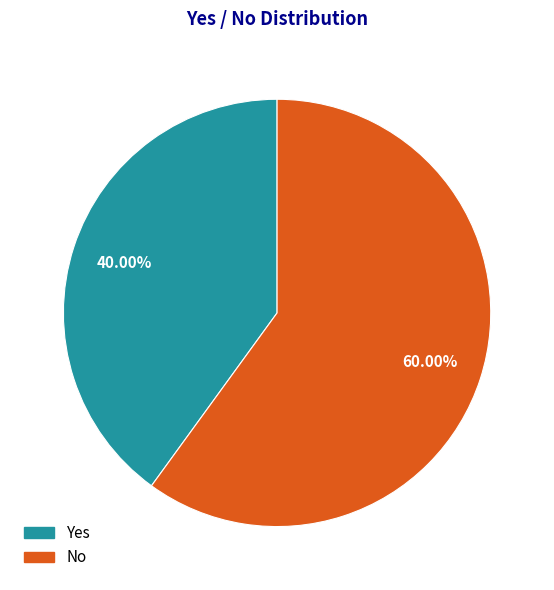

To the nearest percent, what is the average slice percentage?

50%